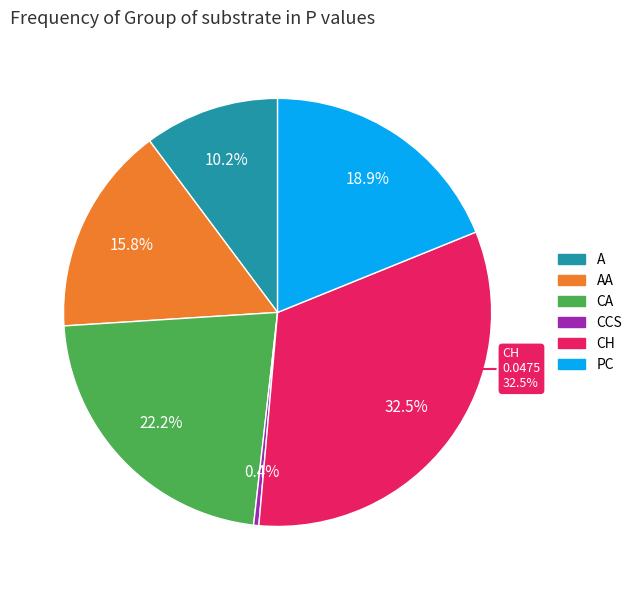

Between CH and A, which is larger?

CH